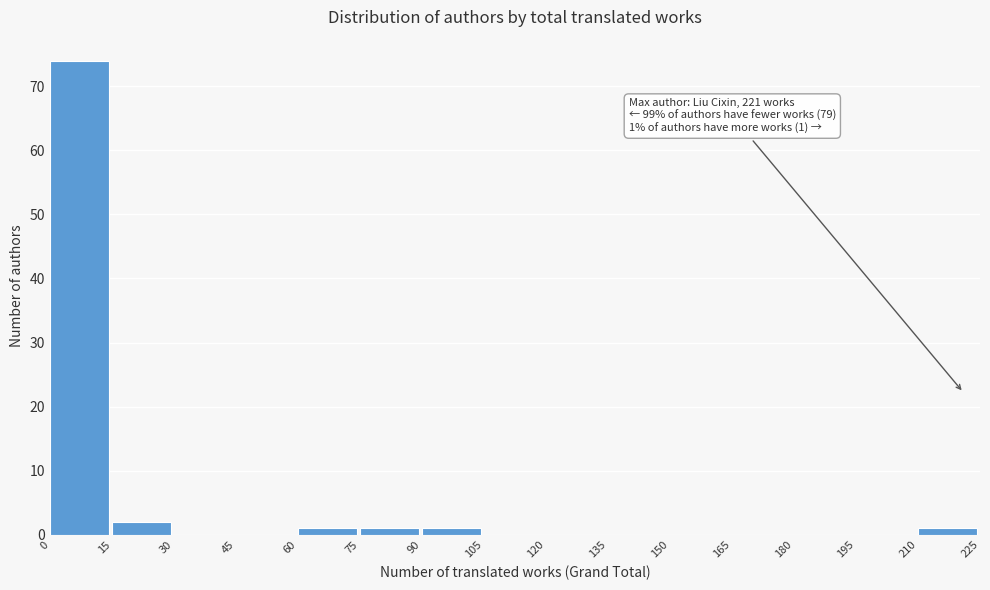

Which range on the x-axis has the tallest bar?

0 to 15